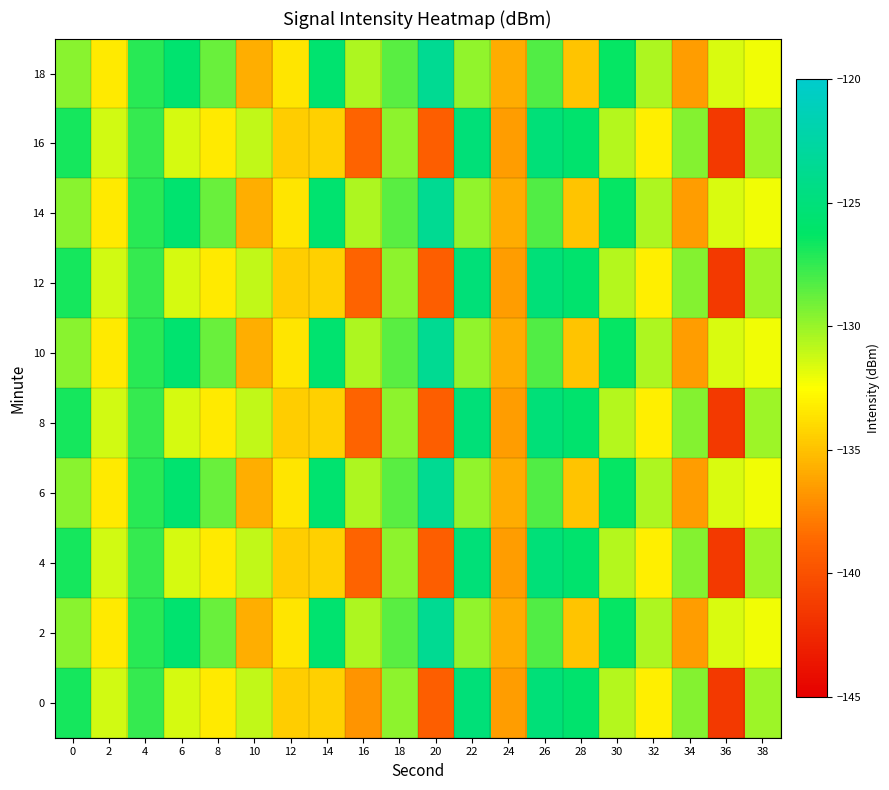

What is the minimum value shown in the chart?

-141.5